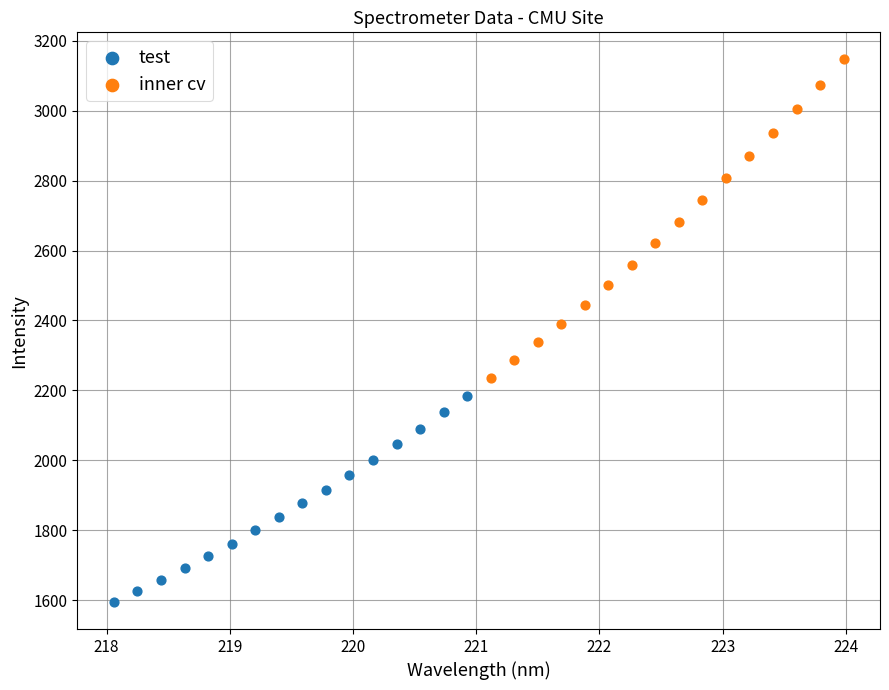

Which series reaches the maximum Y coordinate?

inner cv